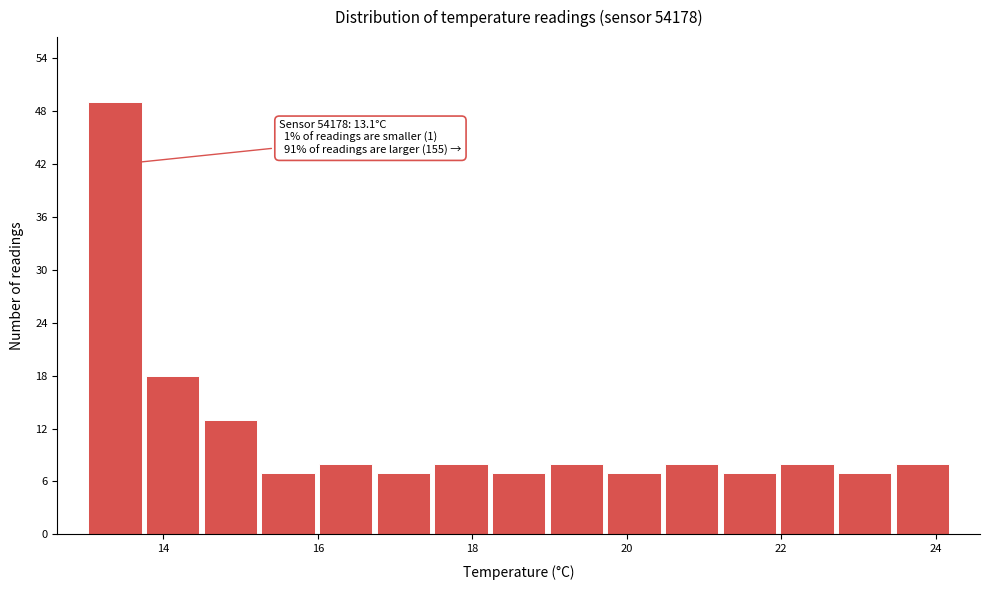

Around what value on the x-axis is the tallest bar? Give the approximate position of its centre, as read against the axis.

13.4